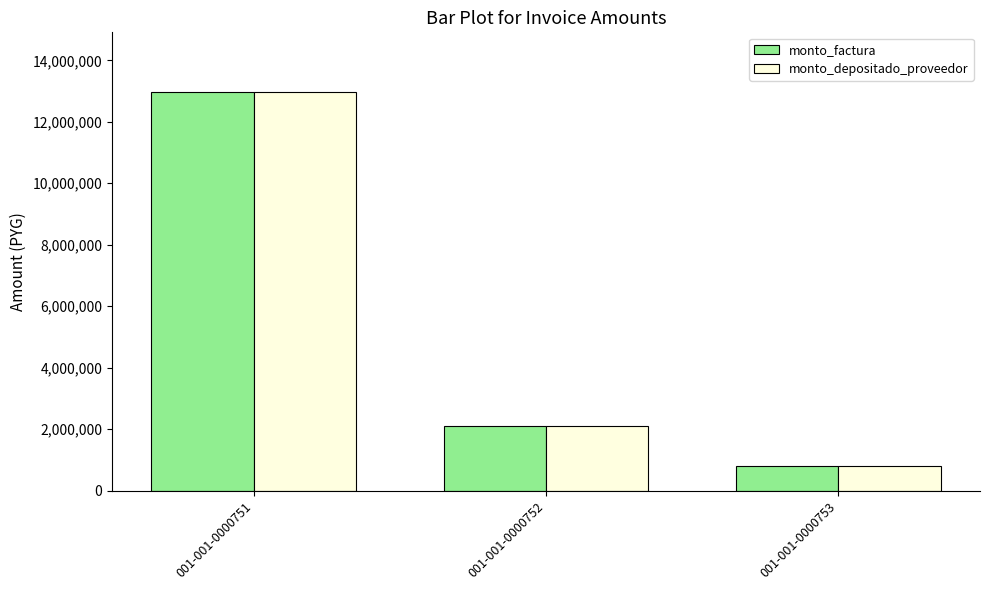

Count the number of data series in this chart.

2